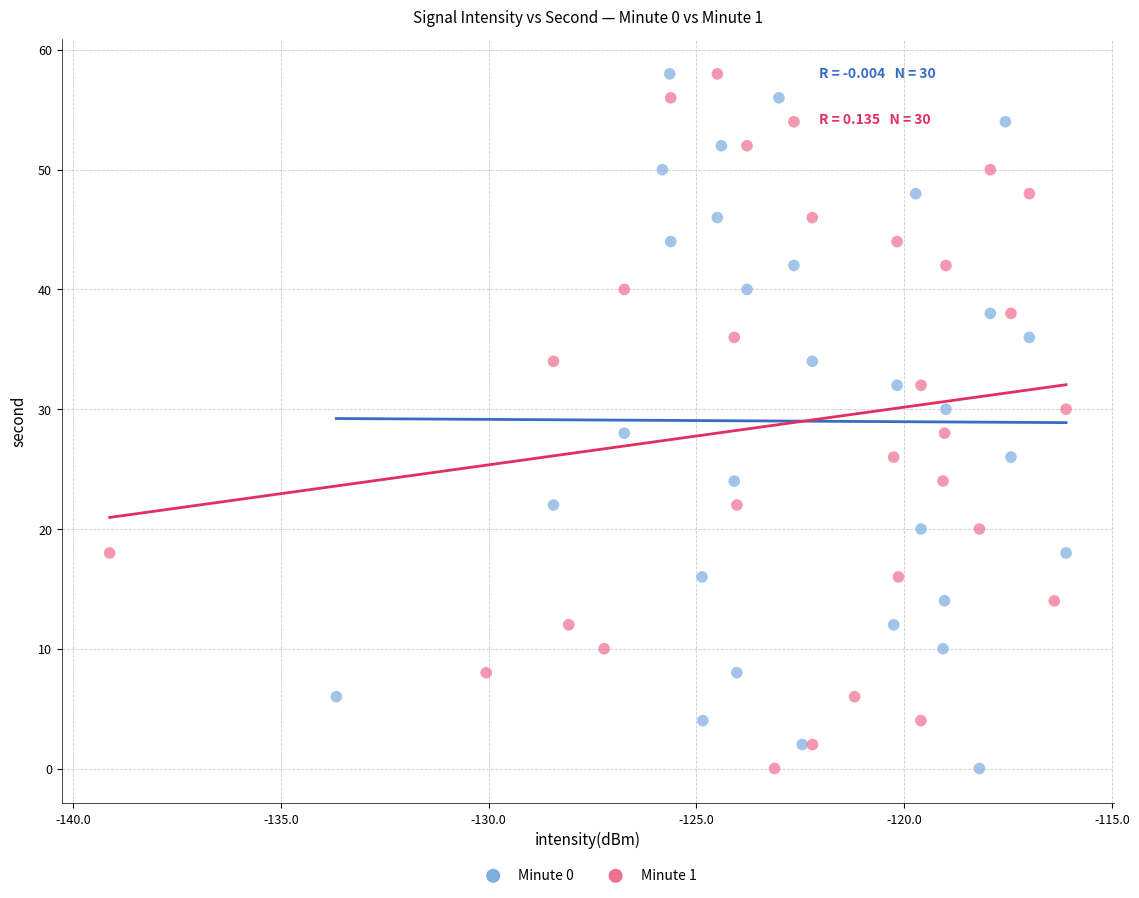

What are all the series names shown in the legend?

Minute 0, Minute 1